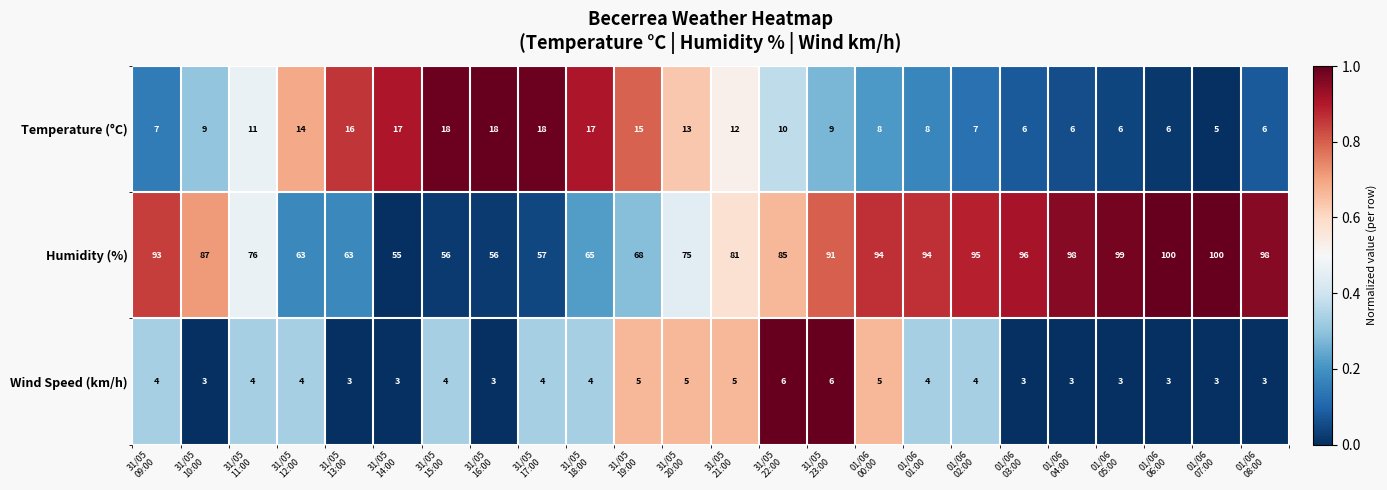

List the series in order of their peak value, highest first.

Humidity (%), Temperature (°C), Wind Speed (km/h)